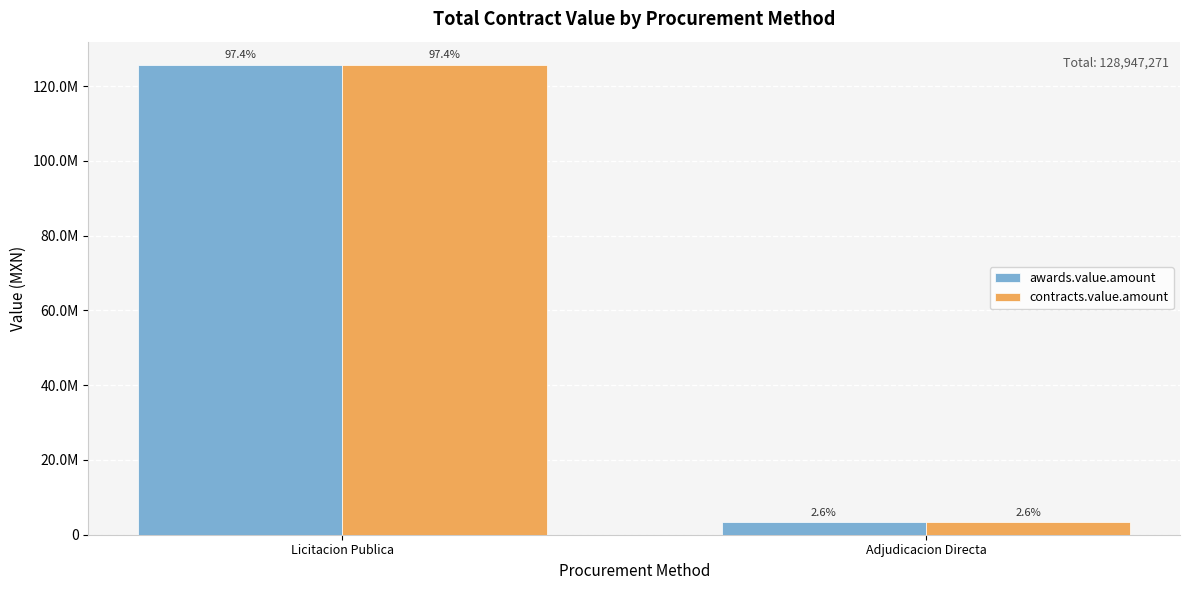

What is the average value of the awards.value.amount series?

64473635.6